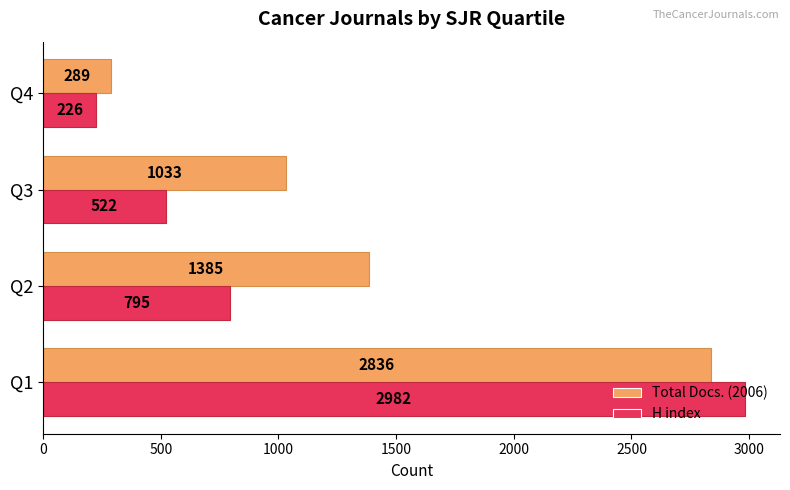

Count the number of categories in the chart.

4